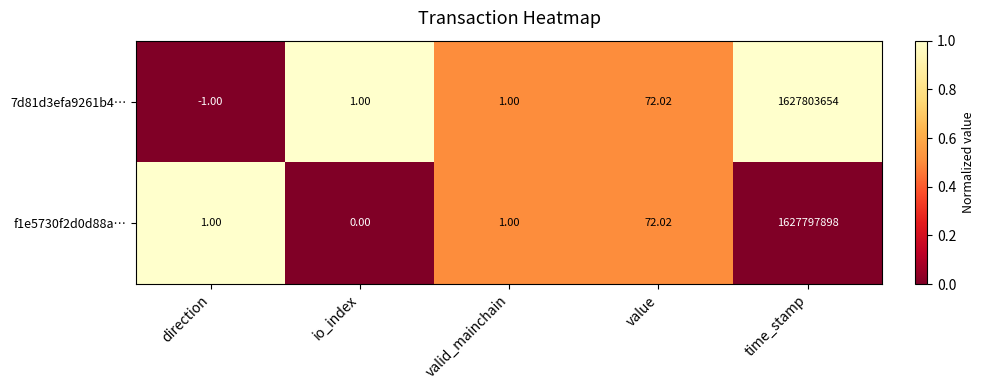

Where is f1e5730f2d0d88a… nearest to the value 813898949?

value